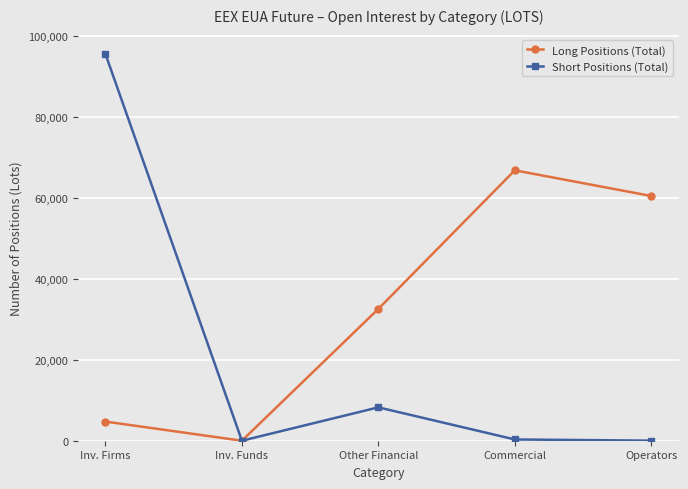

At which category does Long Positions (Total) reach its first local peak?

Commercial